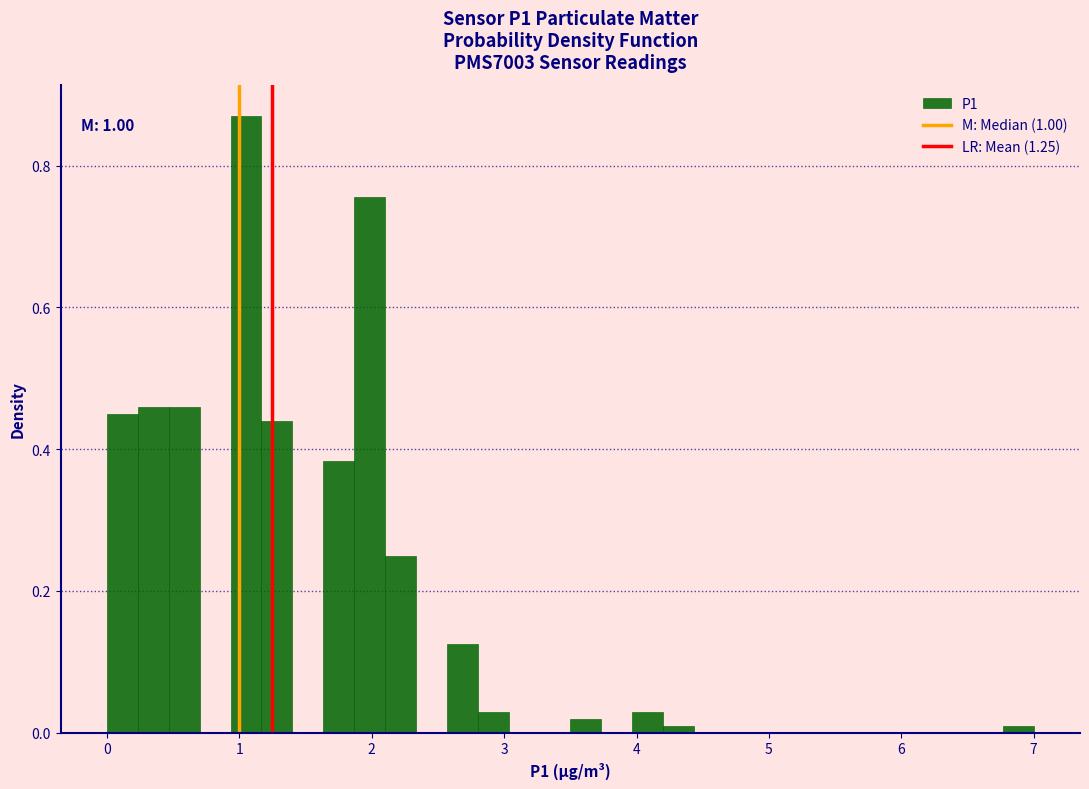

Around what value on the x-axis is the tallest bar? Give the approximate position of its centre, as read against the axis.

1.1